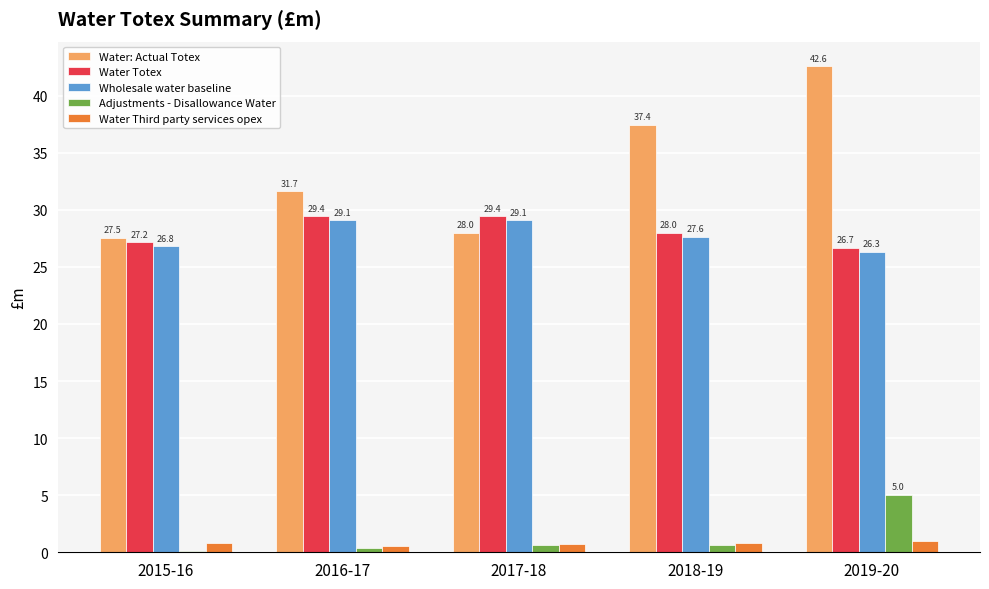

What is the spread (max minus min) of values at 2015-16?

27.4